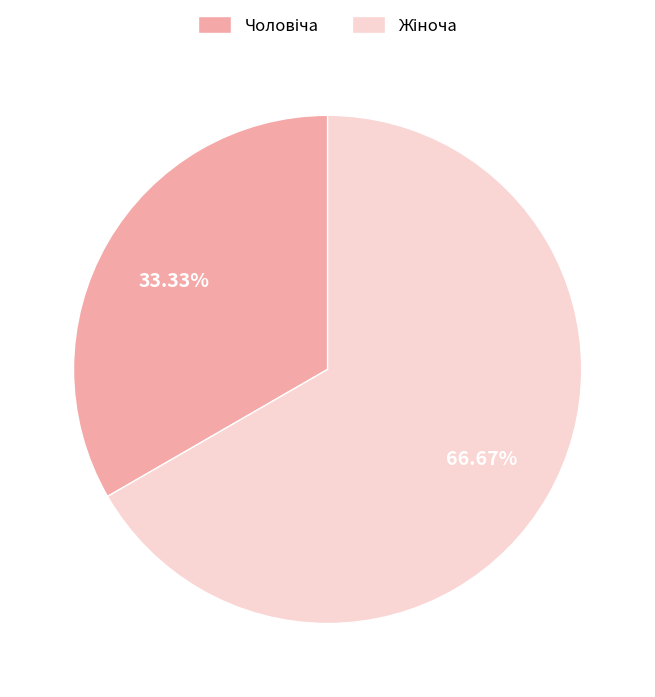

Does any single category account for the majority?

Yes